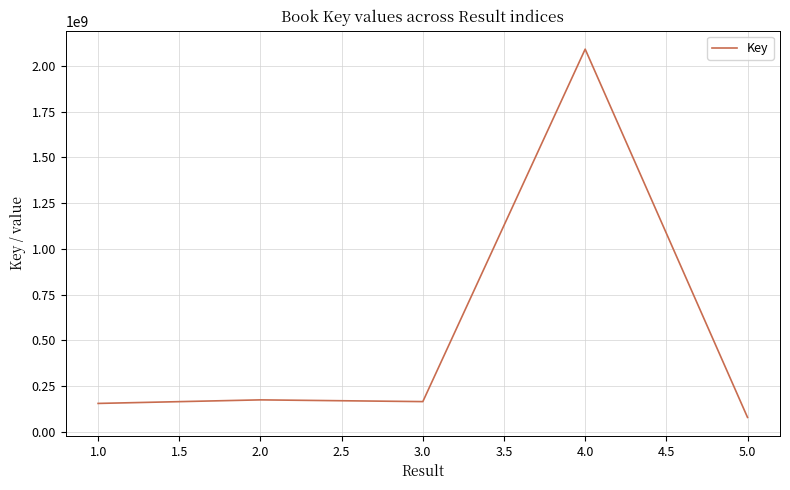

The value at 1.0 is 66082556. True or false?

False